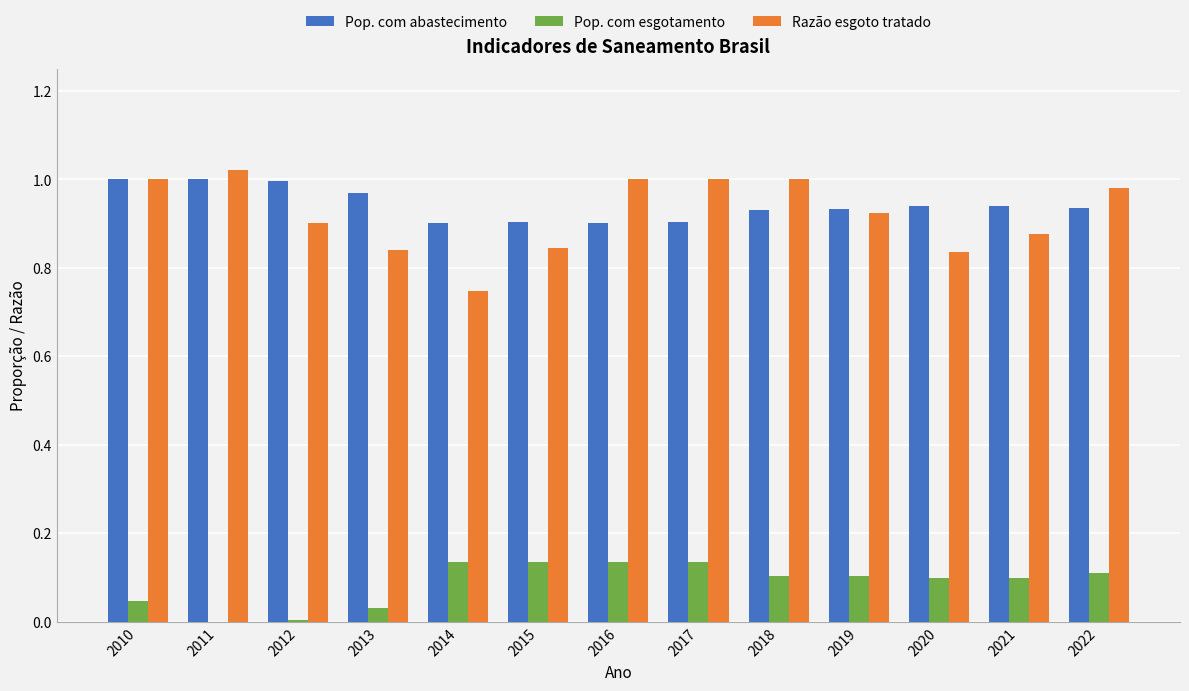

What is the sum of the Pop. com esgotamento values at 2015 and 2017?

0.3